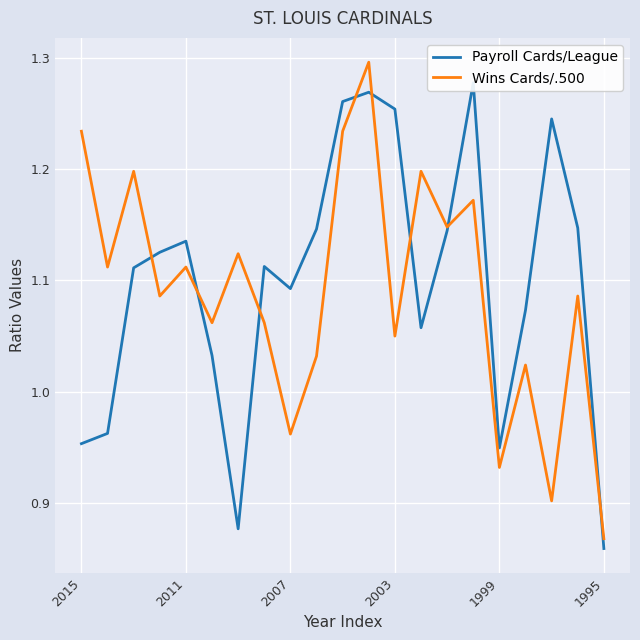

True or false: Payroll Cards/League and Wins Cards/.500 intersect in this chart.

True